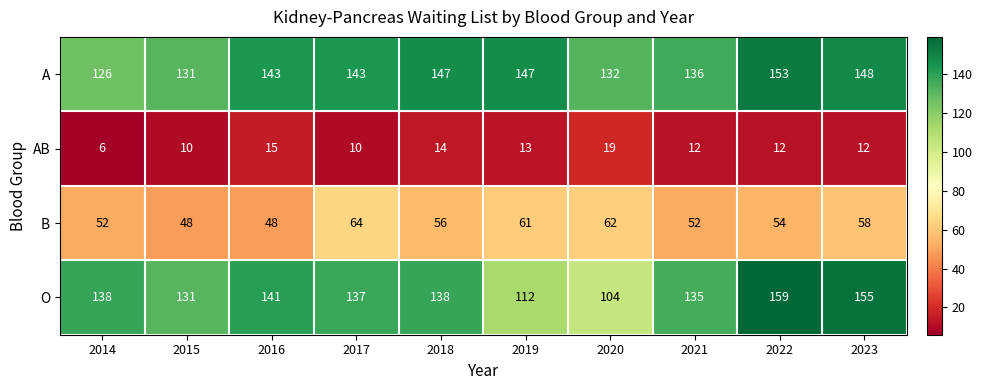

What is the total value across all series at 2020?

317